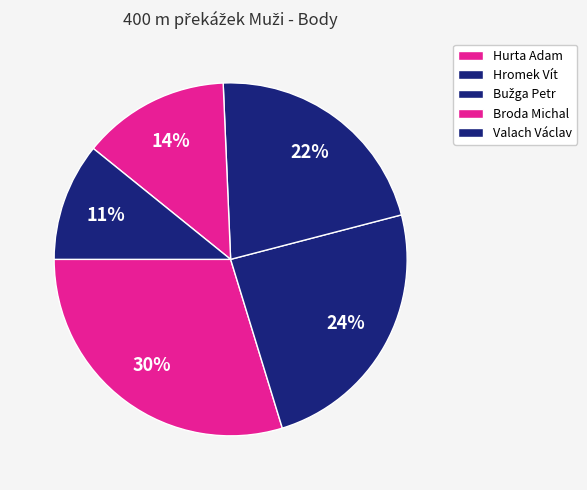

The Broda Michal slice represents 14% of the pie. True or false?

True